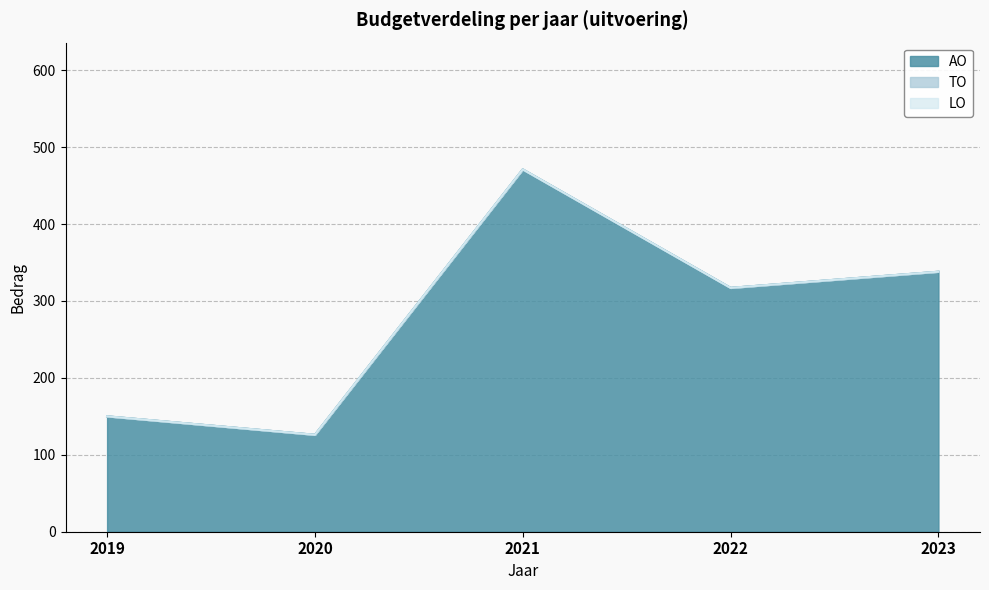

Rank the series by their maximum value, from highest to lowest.

AO, TO, LO